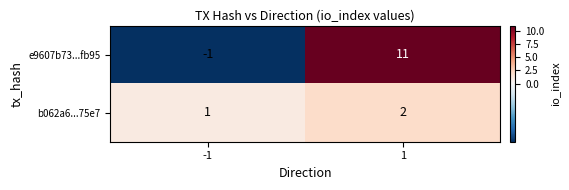

Which series changed the most between -1 and 1?

e9607b73...fb95